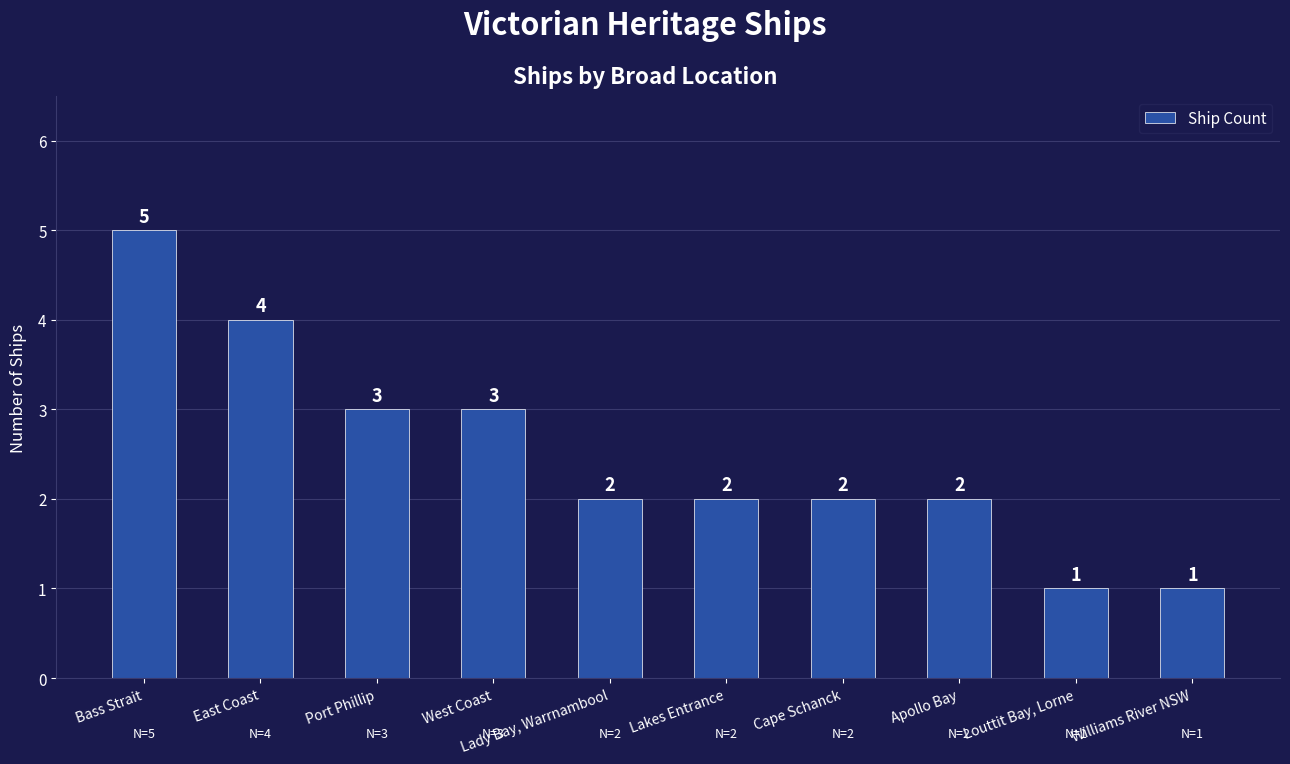

What is the label of the 5th bar from the left?

Lady Bay, Warrnambool